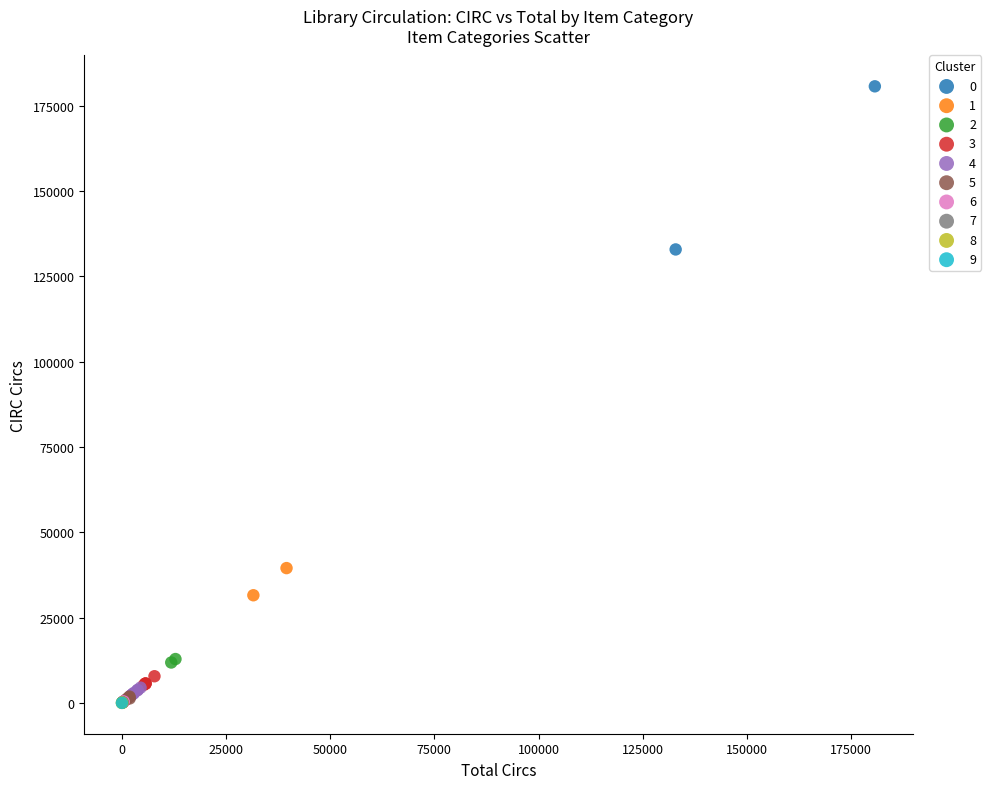

What are all the series names shown in the legend?

0, 1, 2, 3, 4, 5, 6, 7, 8, 9